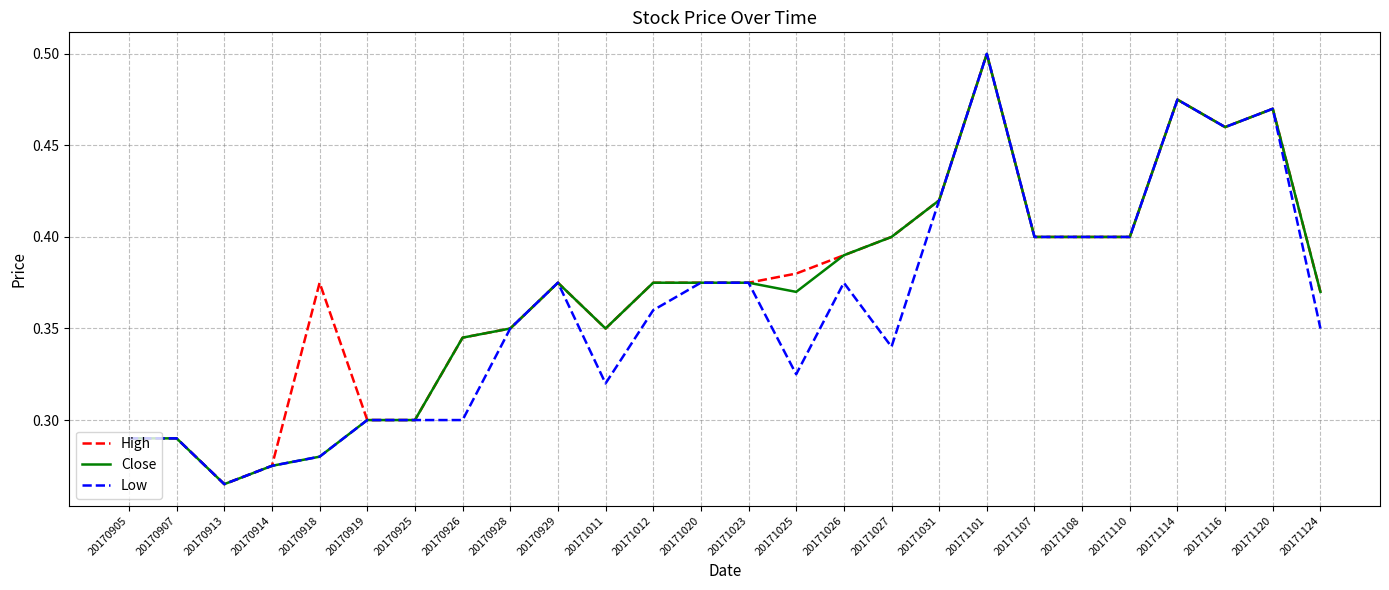

At which label does Close reach its peak?

20171101